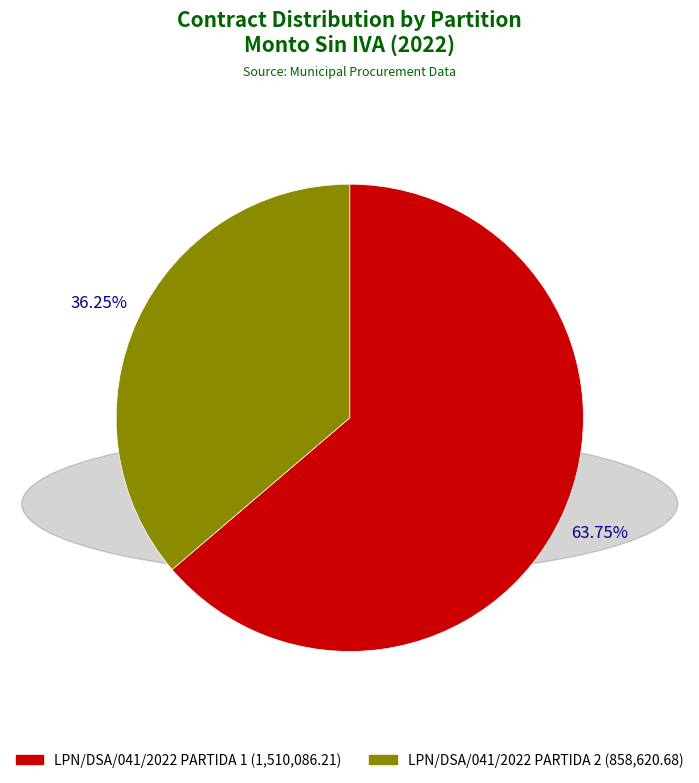

The LPN/DSA/041/2022 PARTIDA 2 slice represents 36% of the pie. True or false?

True